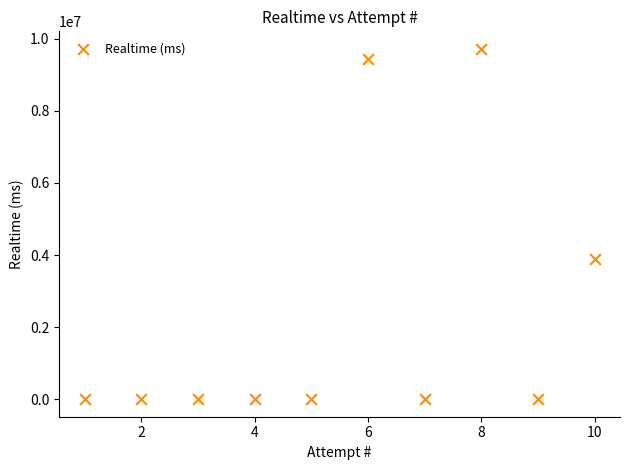

What is the average Y value?

2306284